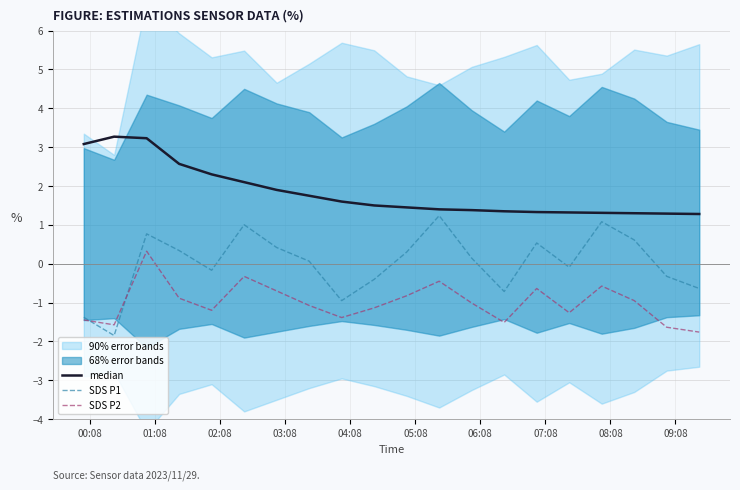

The value of SDS P1 at 05:08 is 1.7. True or false?

False